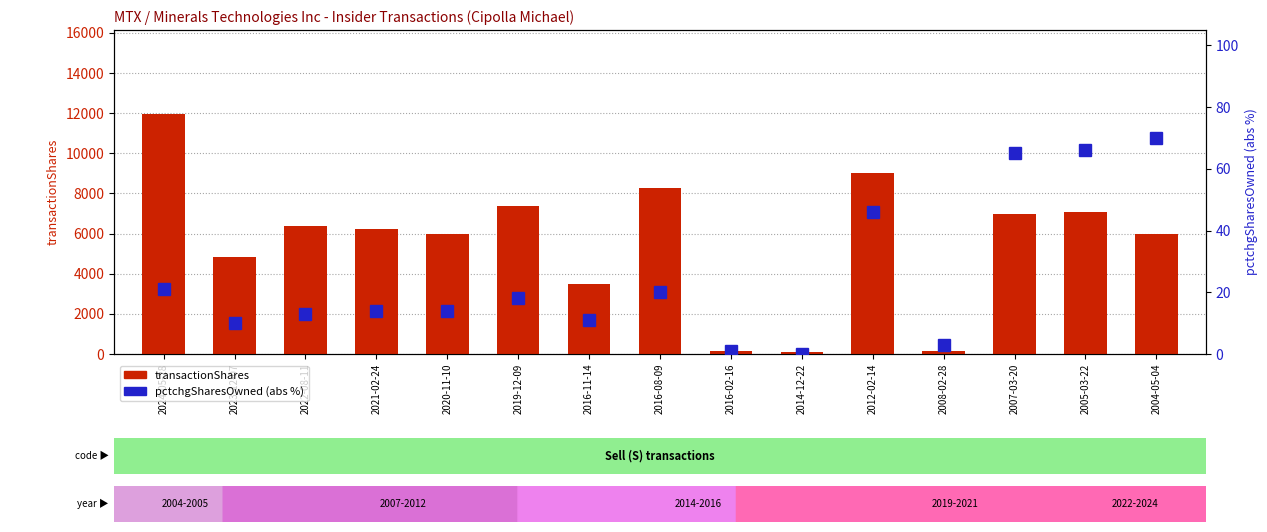

At which category is the sum across all series the highest?

2024-05-28